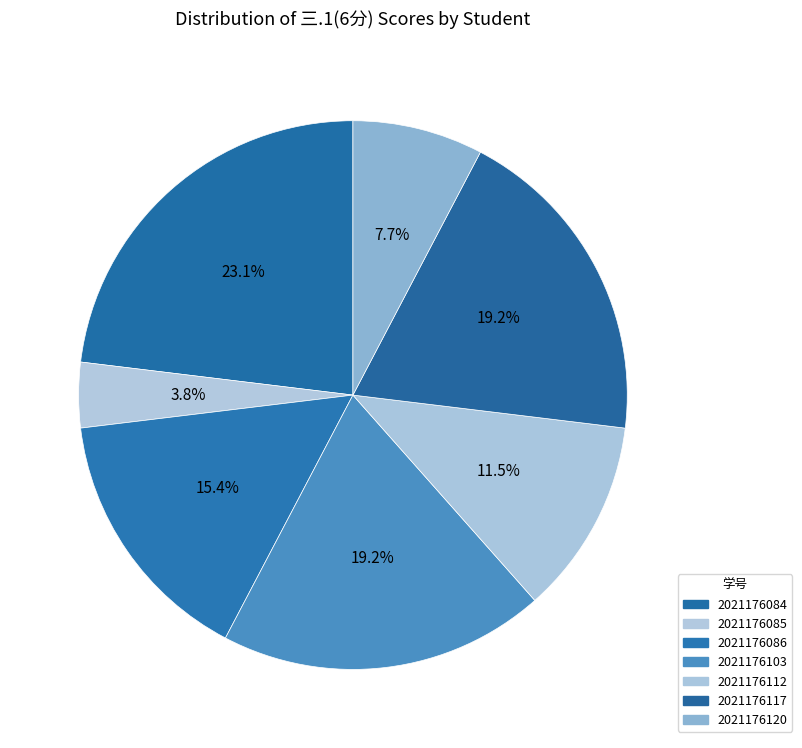

How many slices are in this pie chart?

7